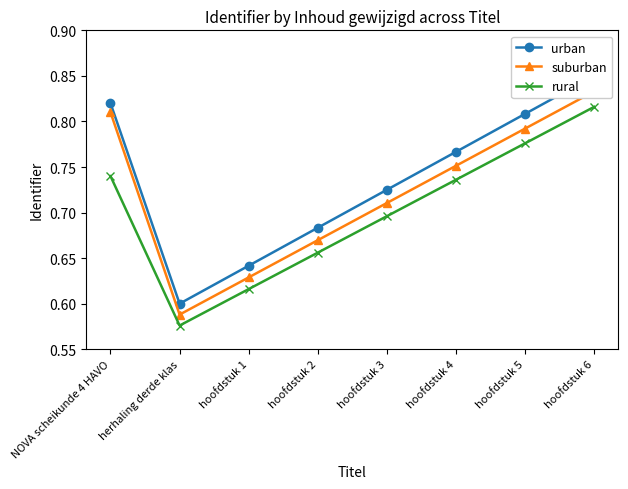

Does the chart display data point markers on the line(s)?

Yes